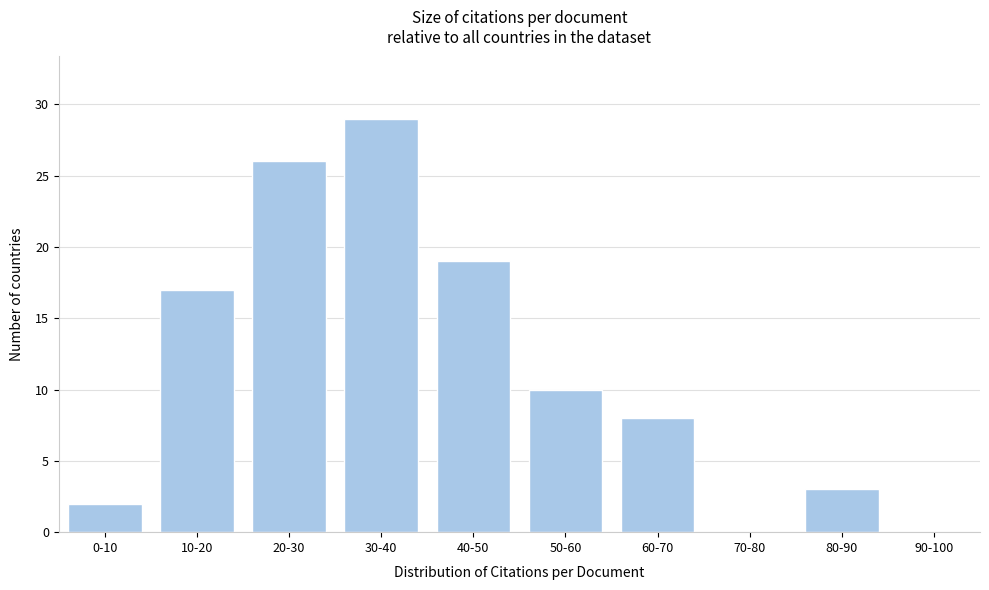

Reading left to right, list all the values displayed in this chart.

0-10=2	10-20=17	20-30=26	30-40=29	40-50=19	50-60=10	60-70=8	70-80=0	80-90=3	90-100=0